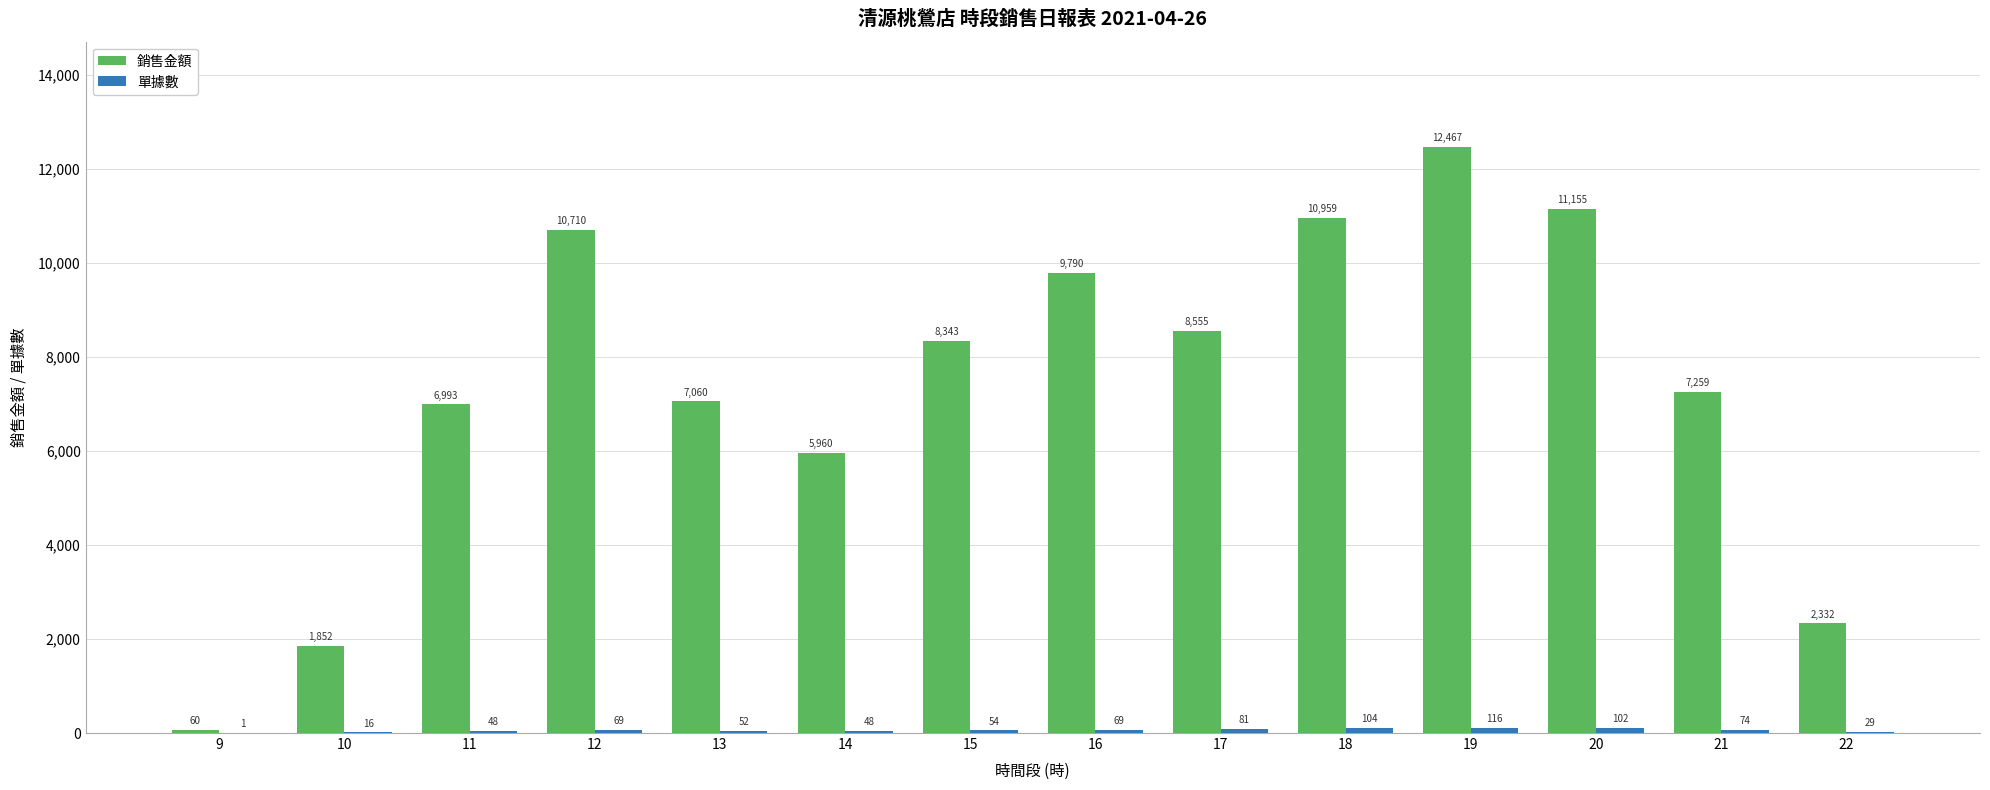

The 銷售金額 series shows 16032 at 12. True or false?

False